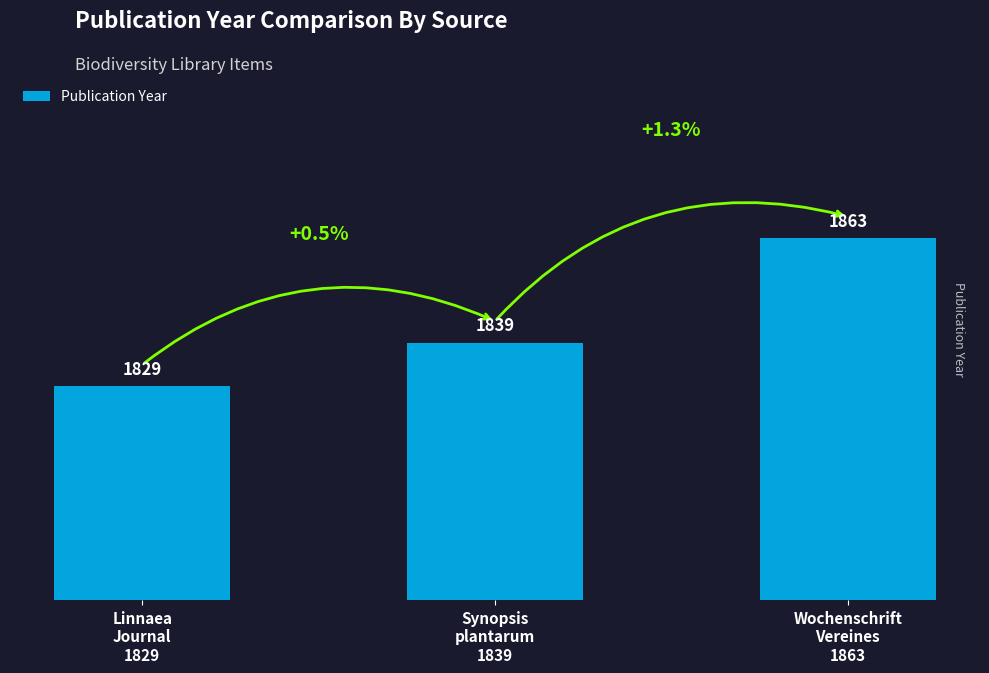

Count the values in the range 1829 to 1863.

3